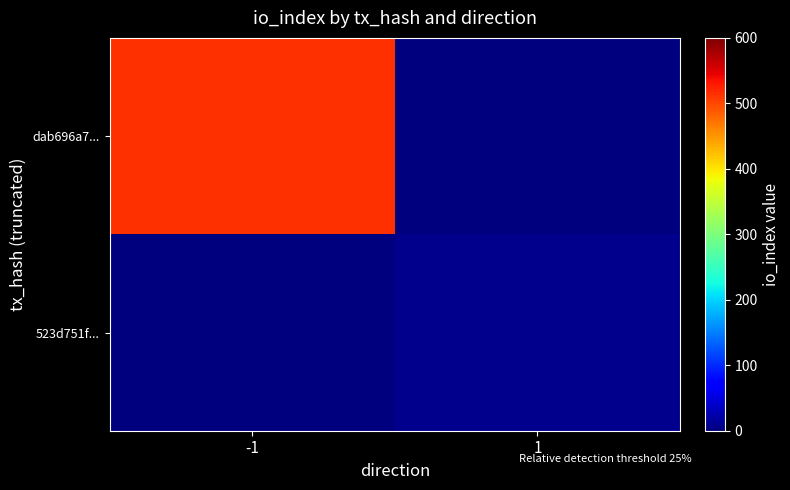

Which series changed the most between -1 and 1?

dab696a7...